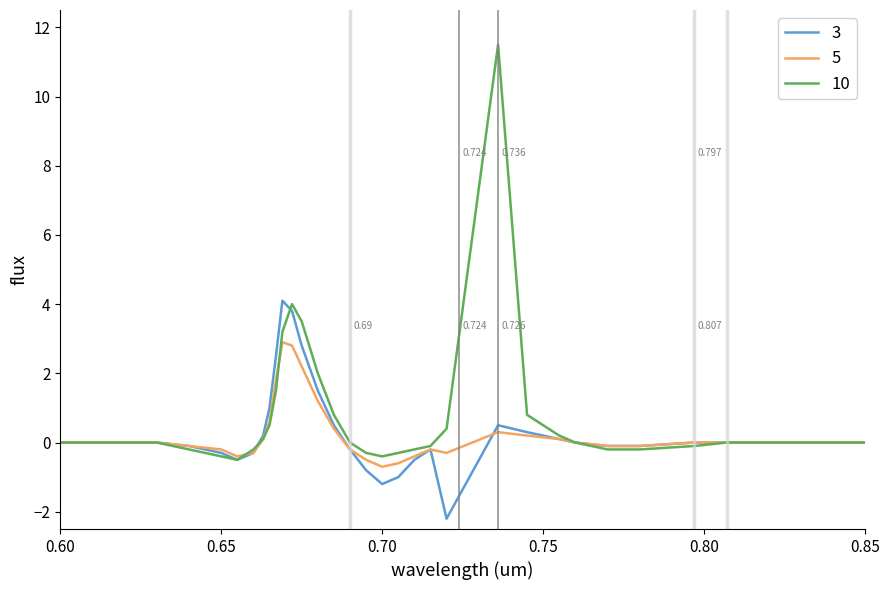

What are all the series names shown in the legend?

3, 5, 10